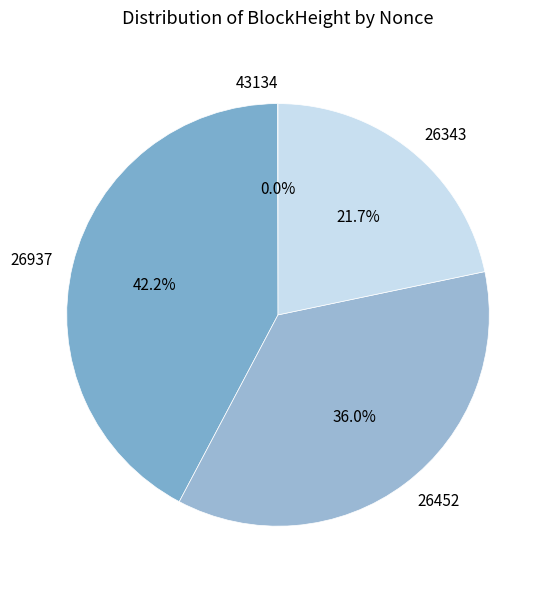

To the nearest percent, what is the average slice percentage?

25%